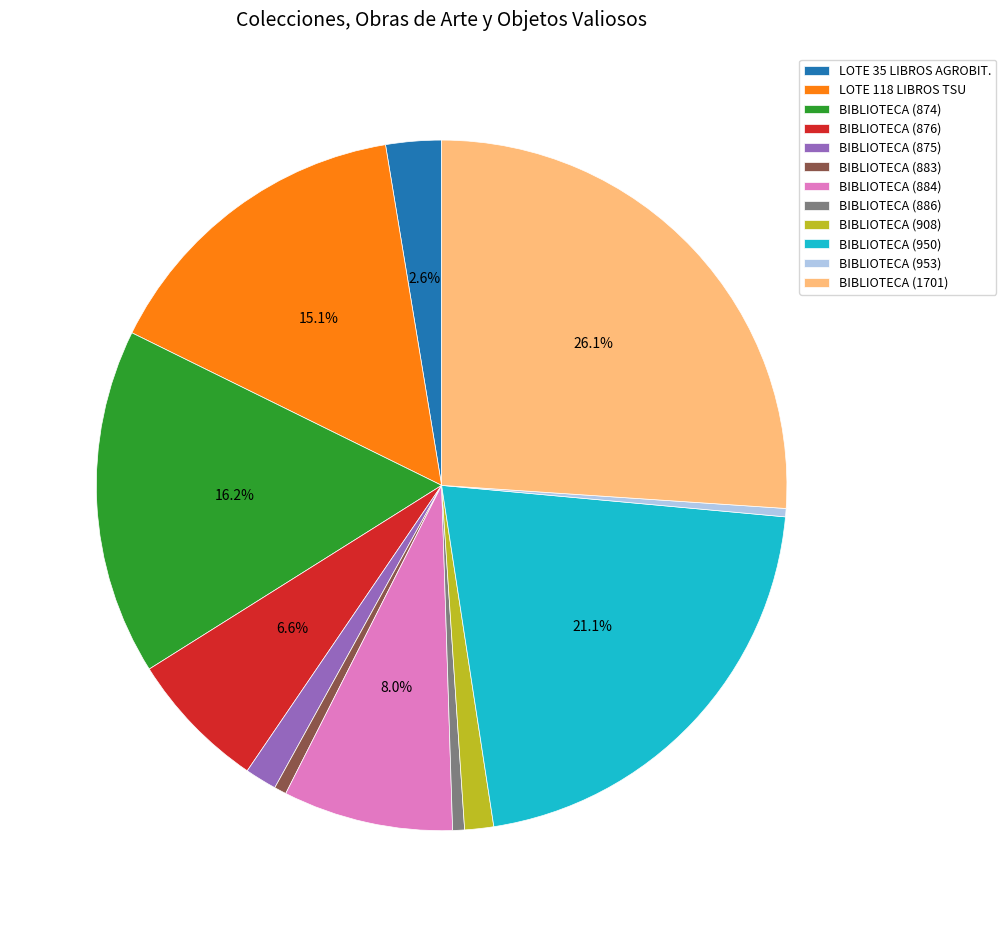

To the nearest percent, what is the difference between the largest and smallest slice percentages?

26%